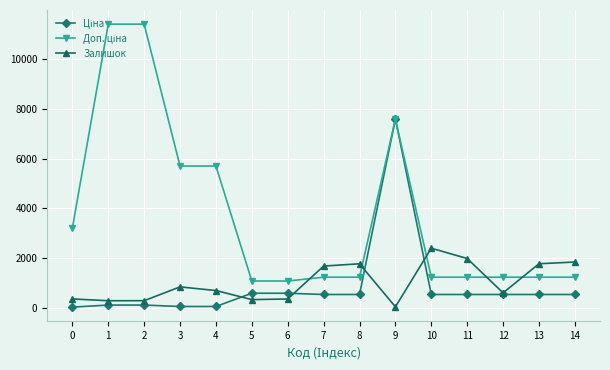

What is the difference between the highest and lowest values at 6?

722.7